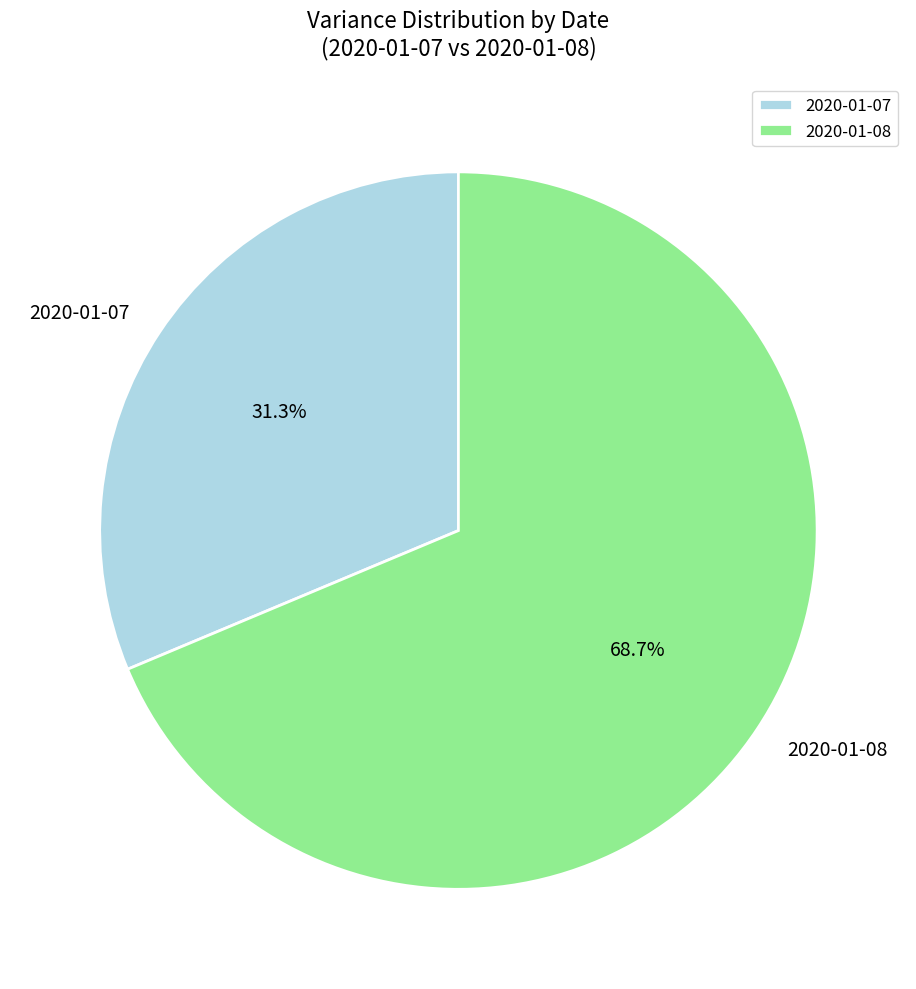

Does 2020-01-08 represent more than half of the total?

Yes